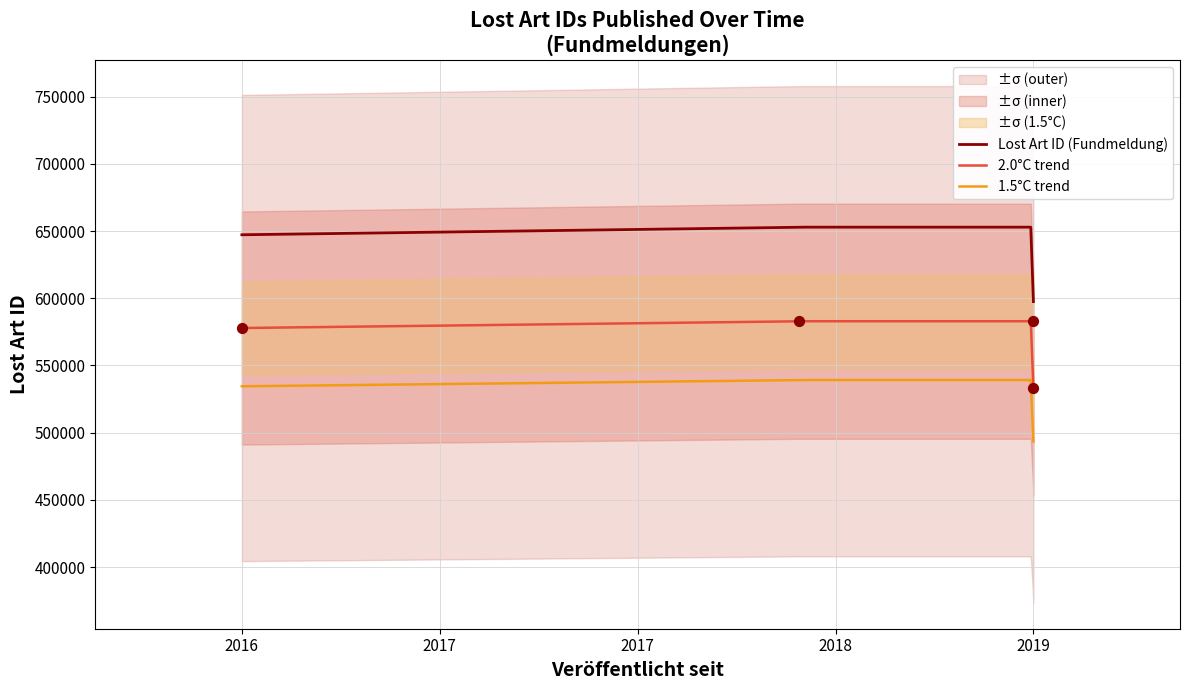

True or false: Lost Art ID (Fundmeldung) and 1.5°C trend intersect in this chart.

False